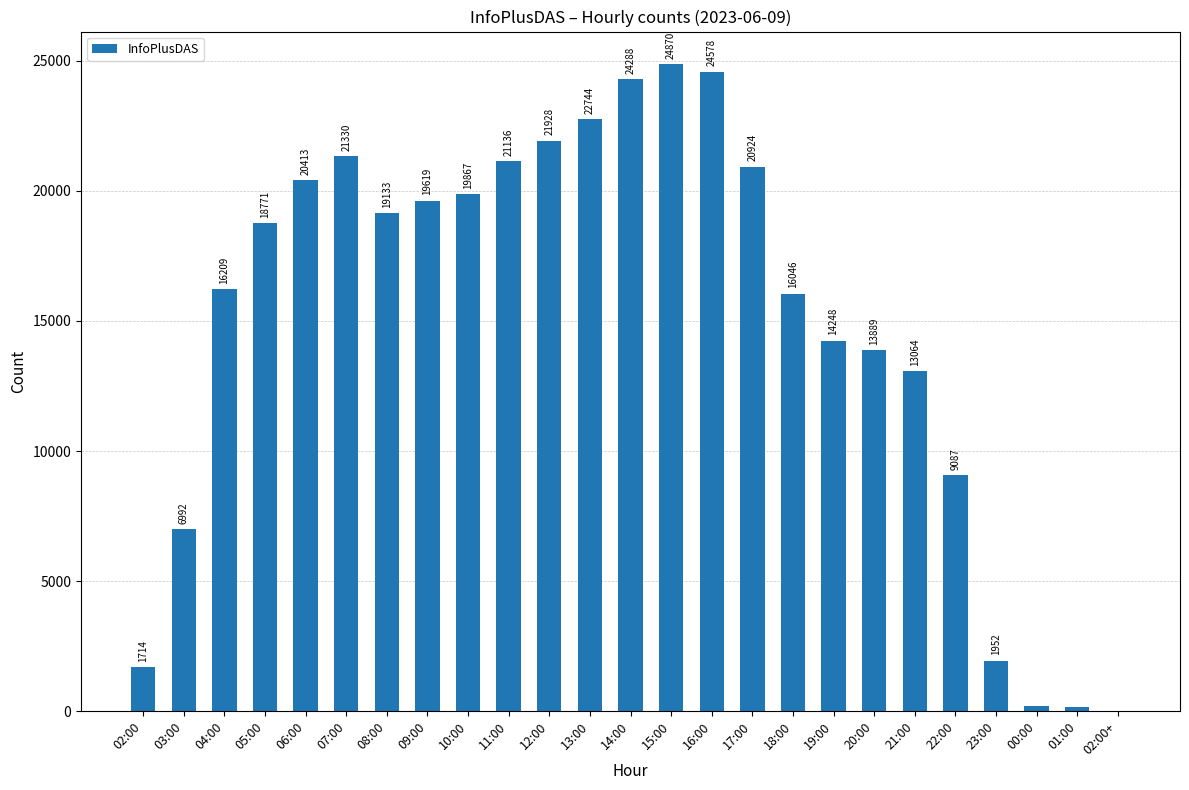

Where is the data nearest to the value 12437?

21:00